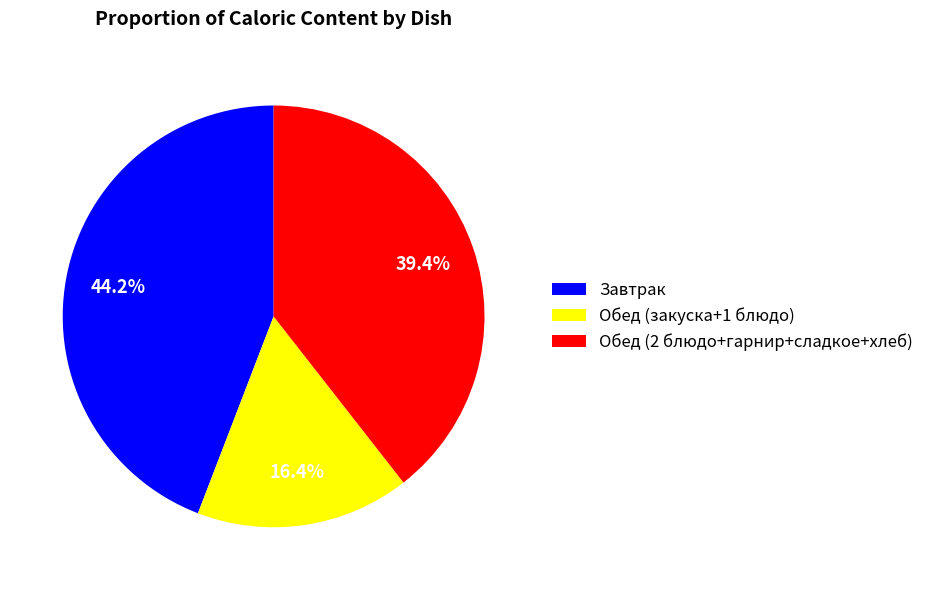

To the nearest percent, what is the average slice percentage?

33%